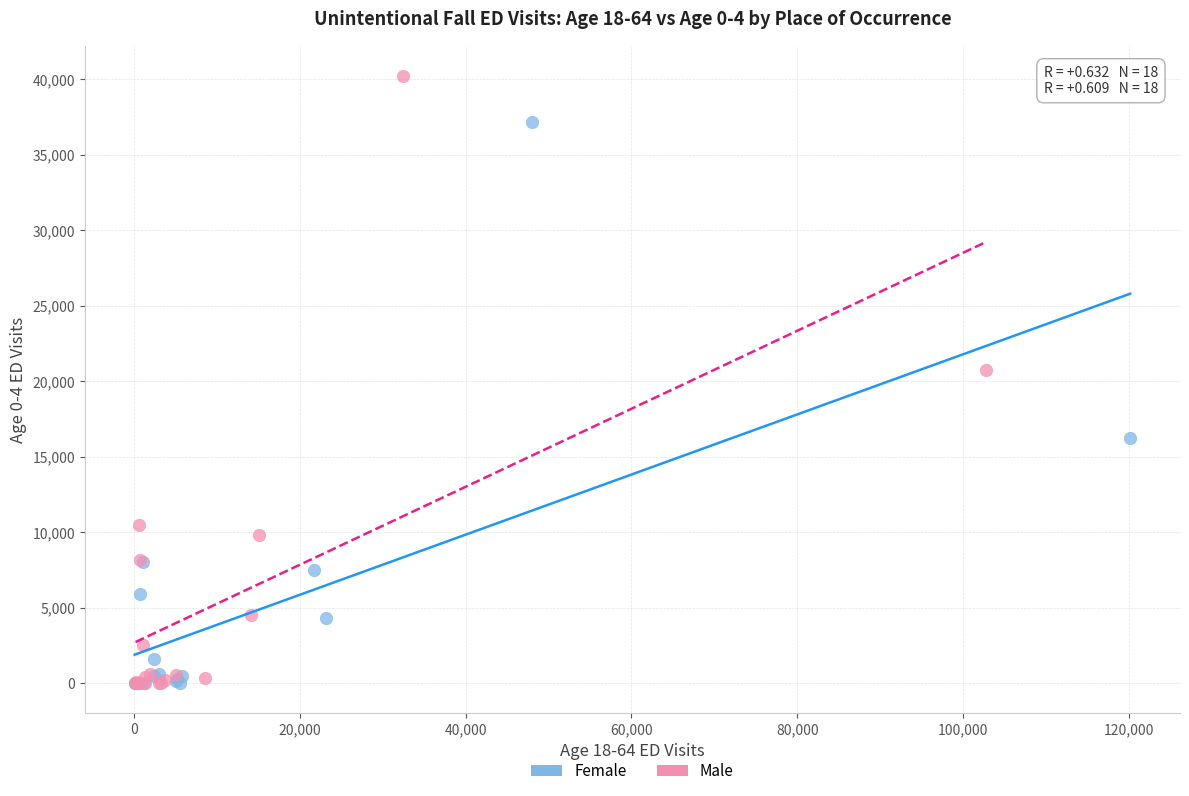

What are all the series names shown in the legend?

Female, Male